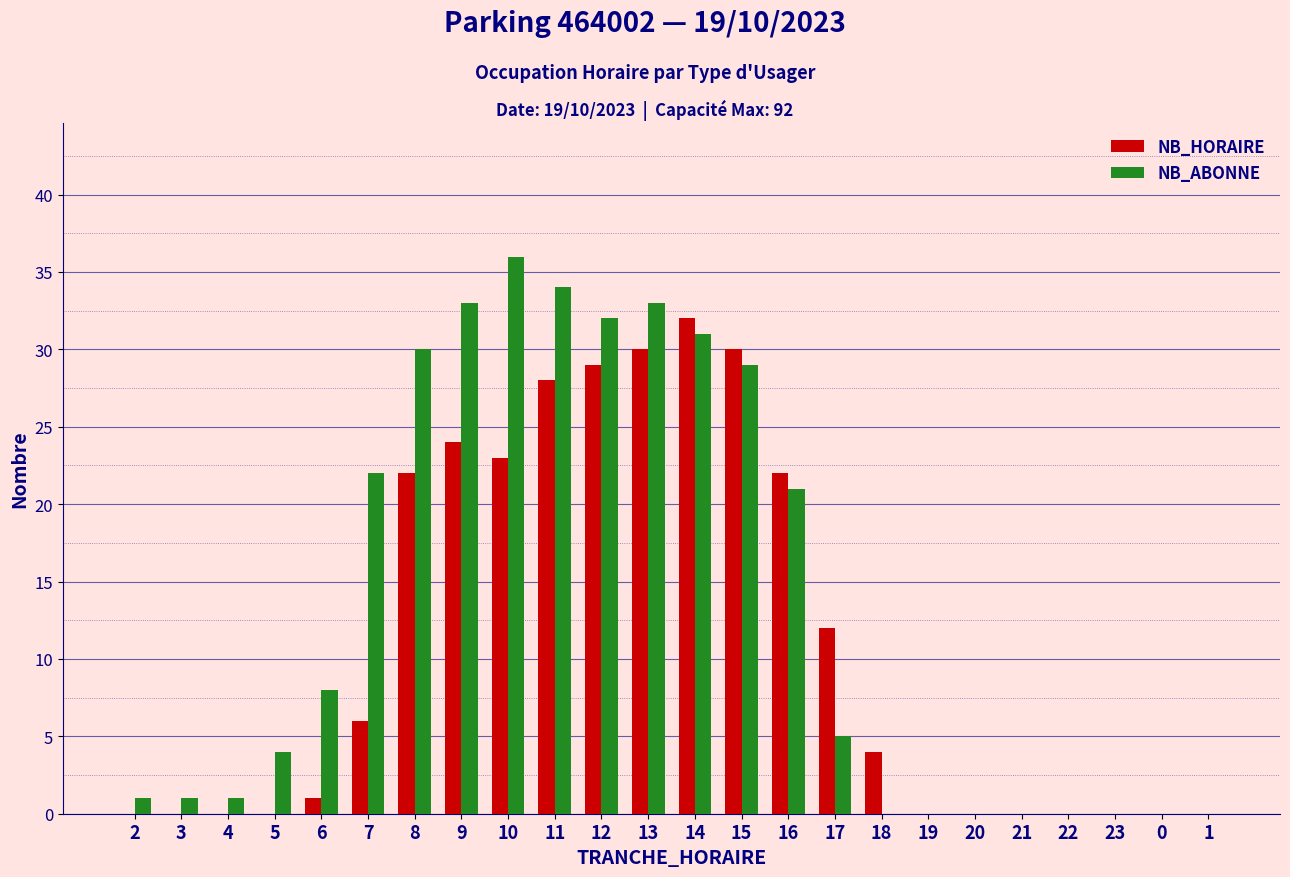

Is the value of NB_ABONNE at 7 greater than the value of NB_HORAIRE at 15?

No